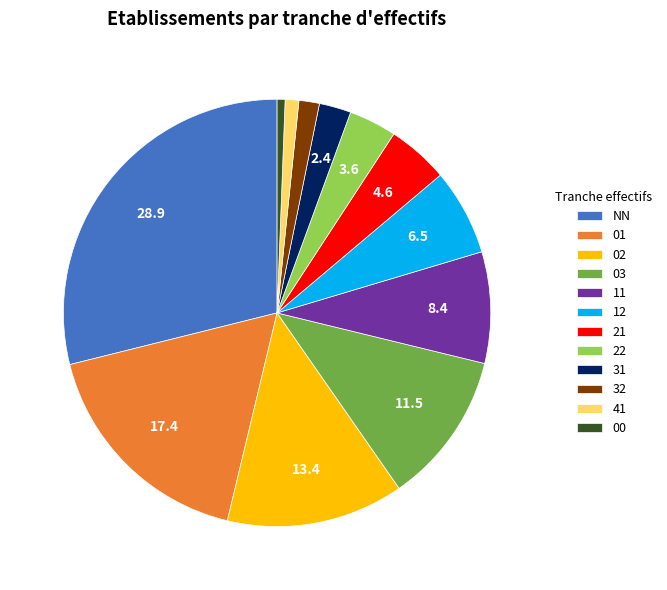

What is the ratio of the value at 22 to the value at 31?

1.5